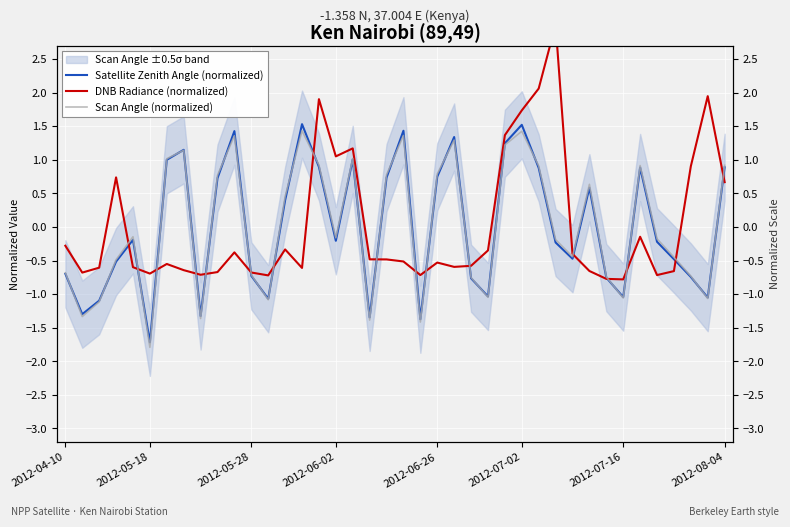

How many times do Scan Angle (normalized) and Satellite Zenith Angle (normalized) cross each other?

24